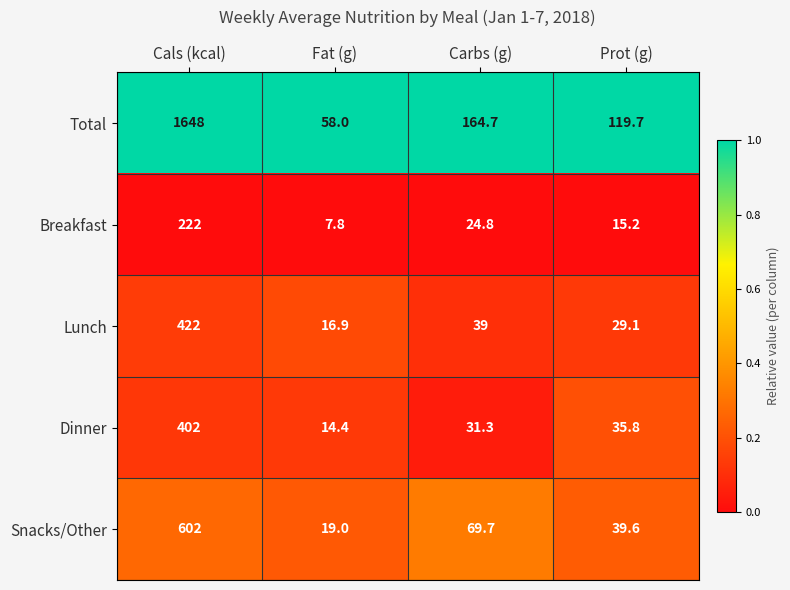

What is the difference between the highest and lowest values at Cals (kcal)?

1426.0